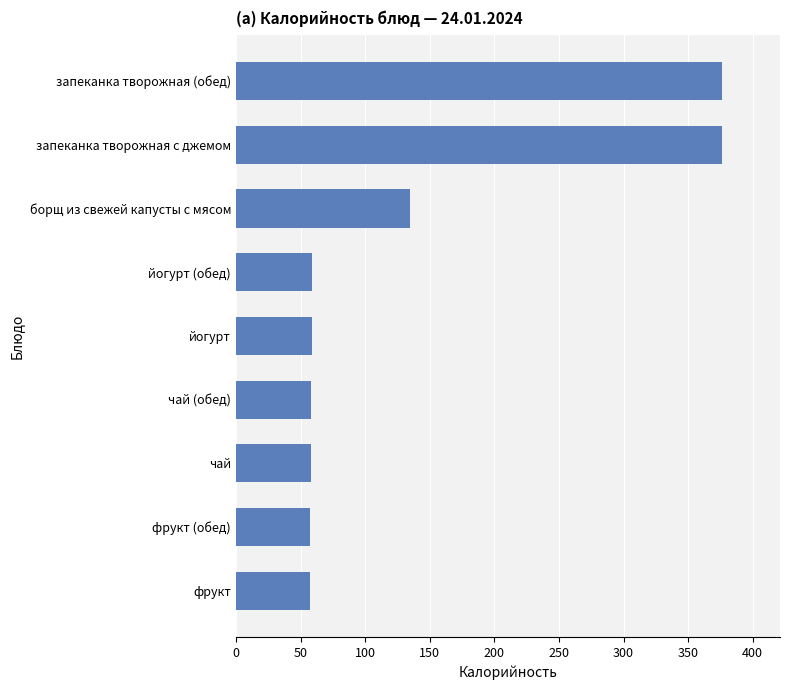

What is the minimum value shown in the chart?

57